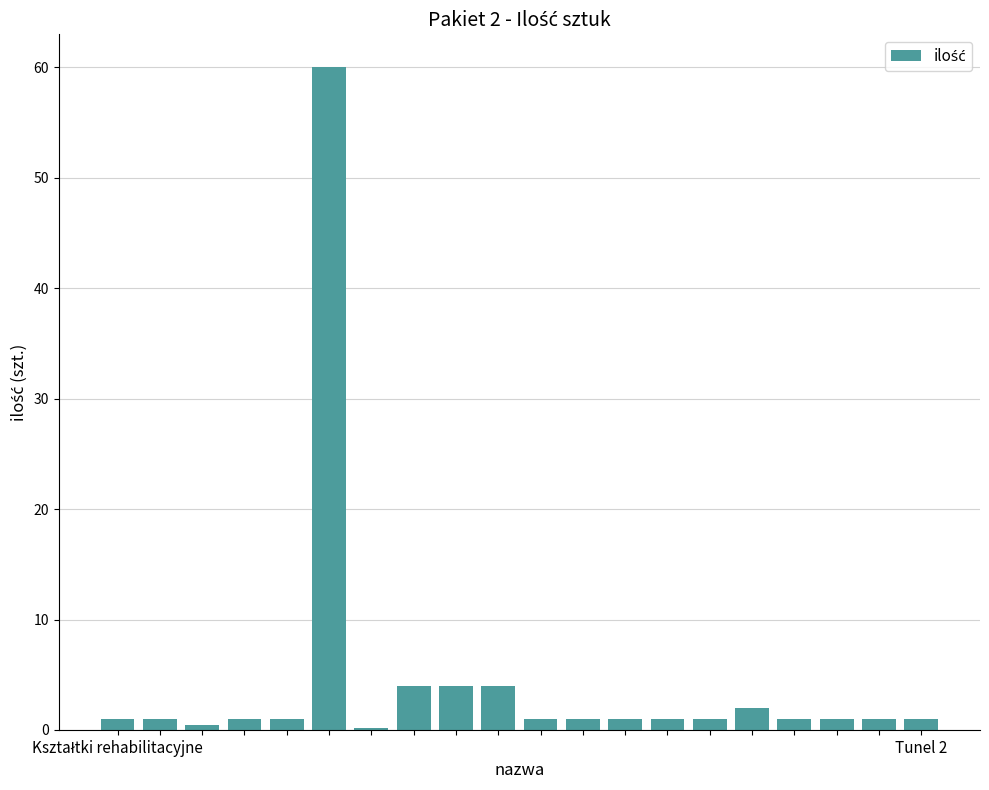

What is the difference between the second highest and minimum values?

3.8